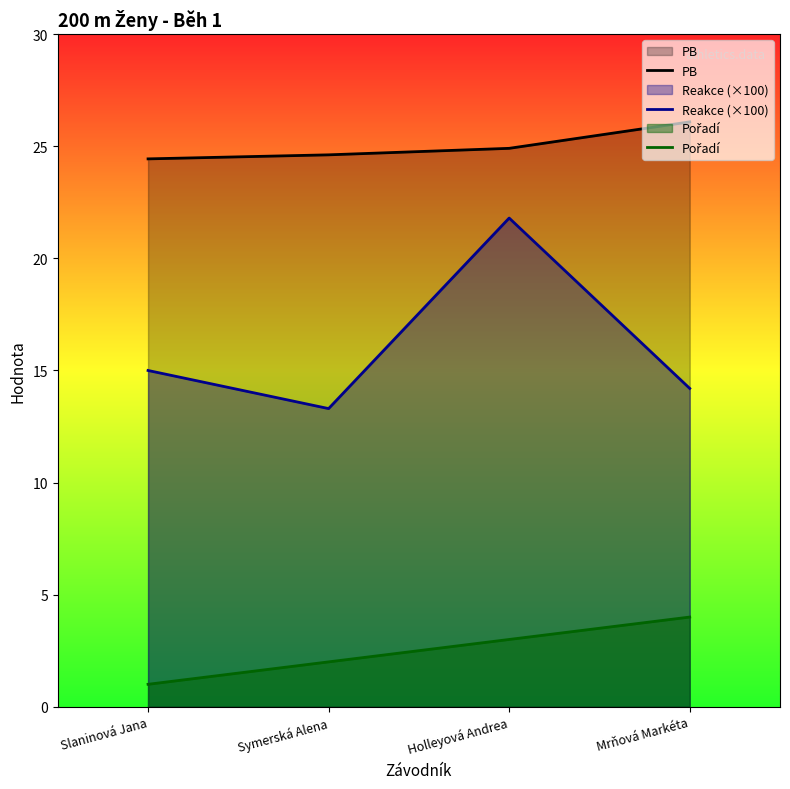

Count the number of categories in the chart.

4